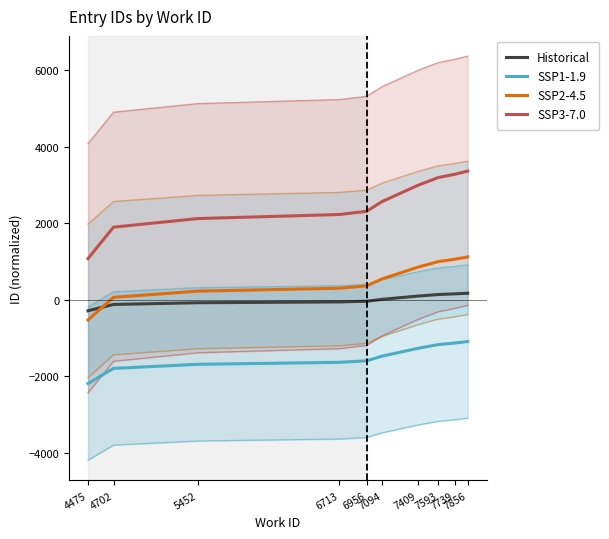

How many categories are shown in the chart?

10